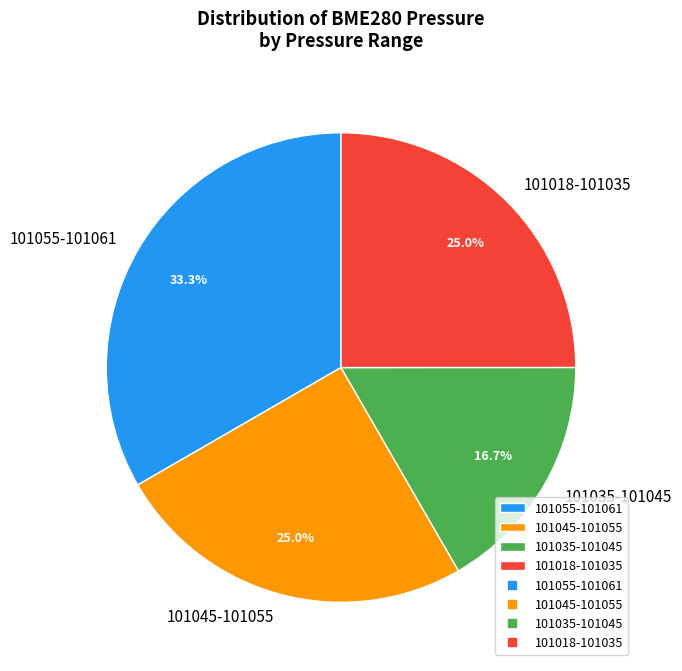

Which category has the smallest portion of the pie?

101035-101045